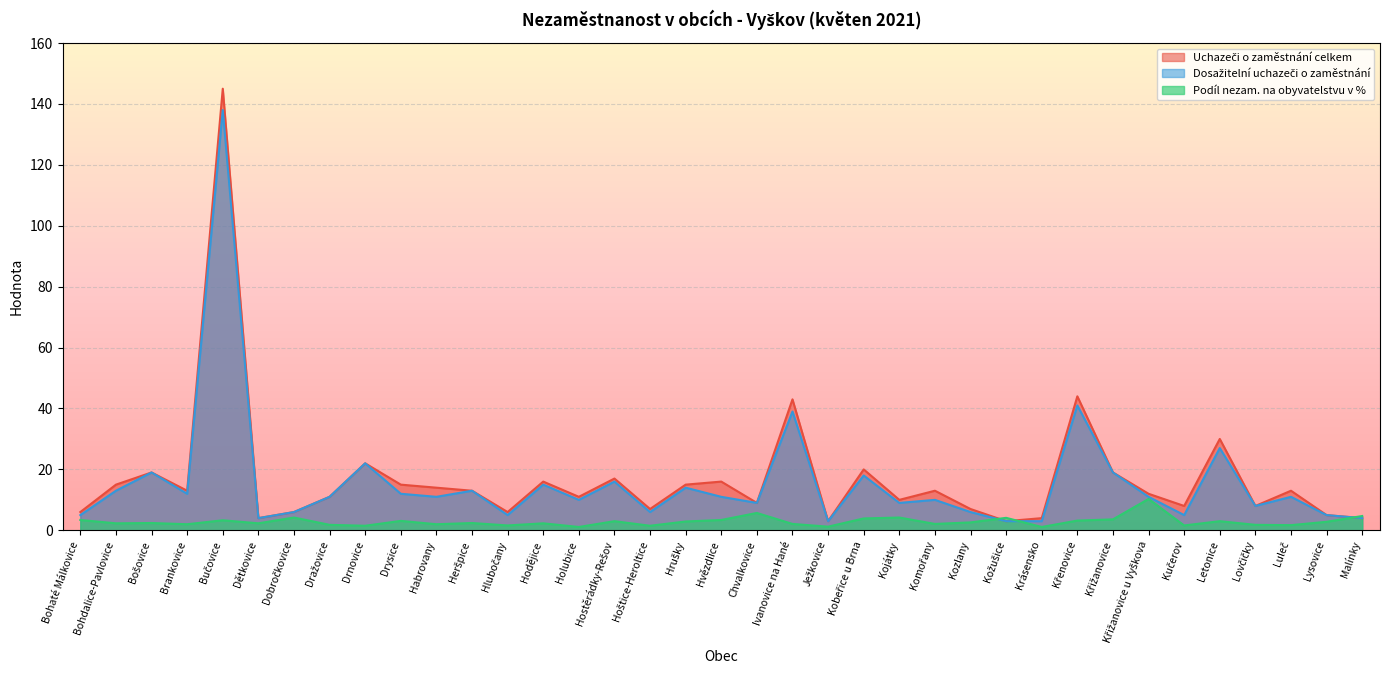

Which series has the largest total across all categories?

Uchazeči o zaměstnání celkem